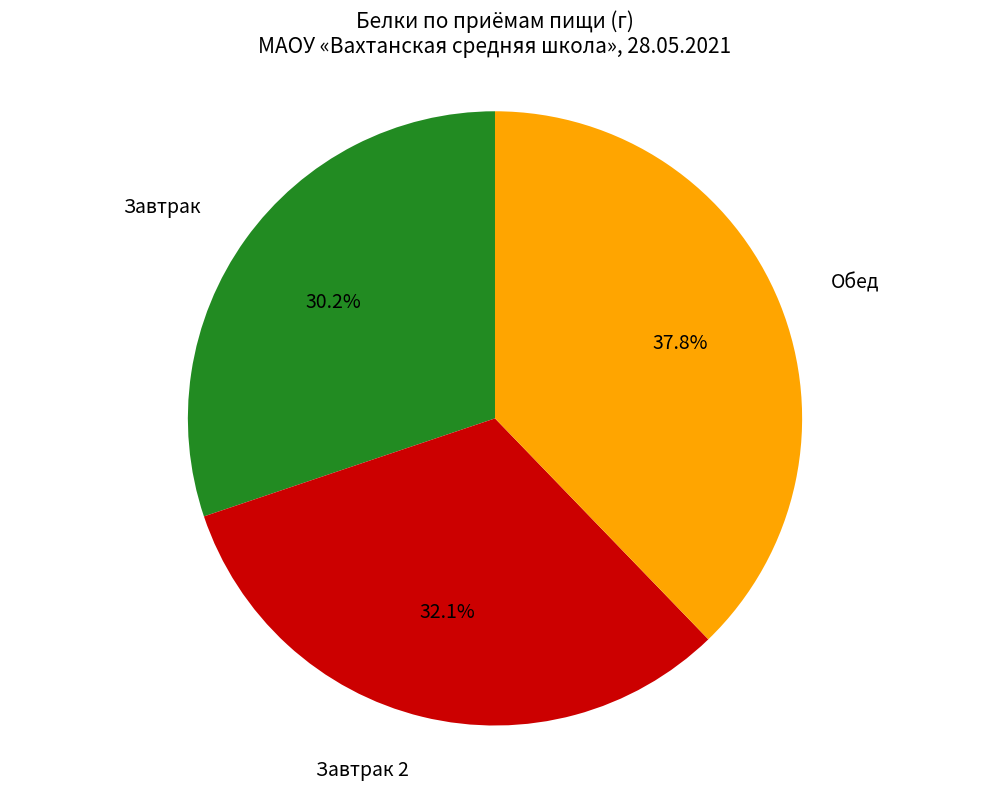

Count the number of slices in the pie.

3